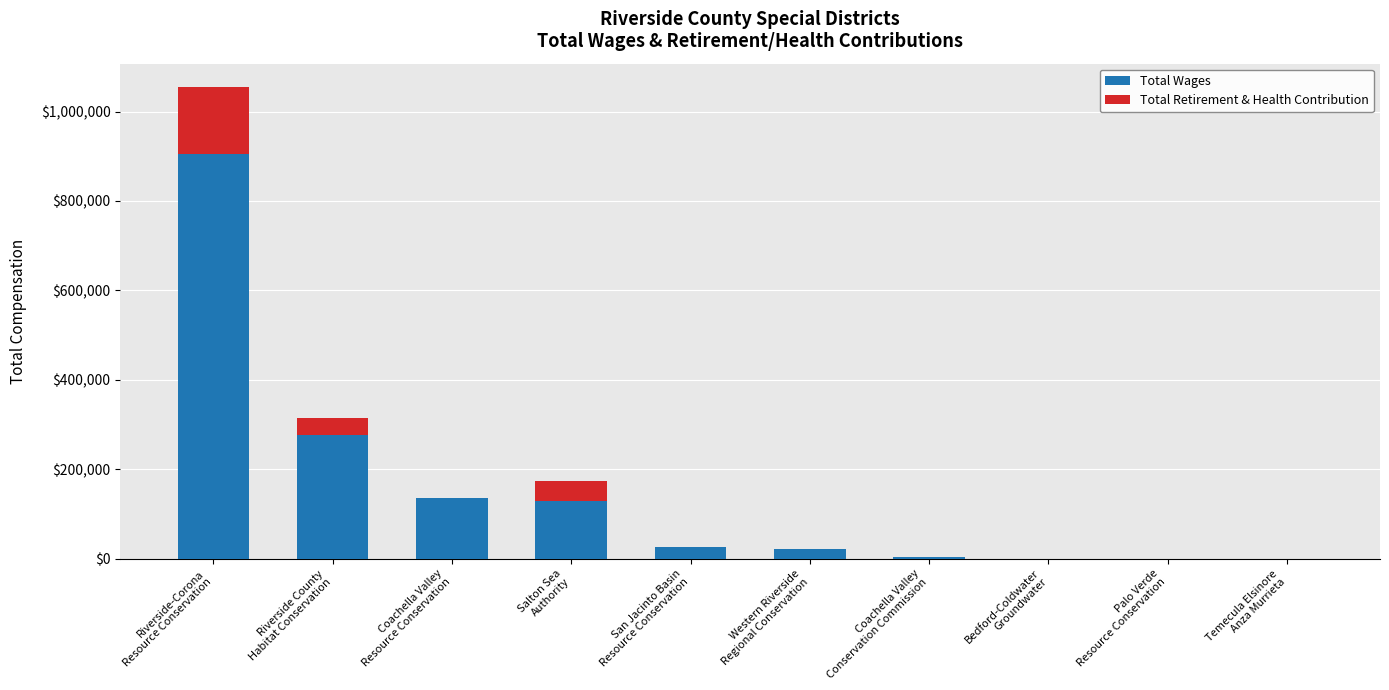

What is the maximum value for Total Wages?

904087